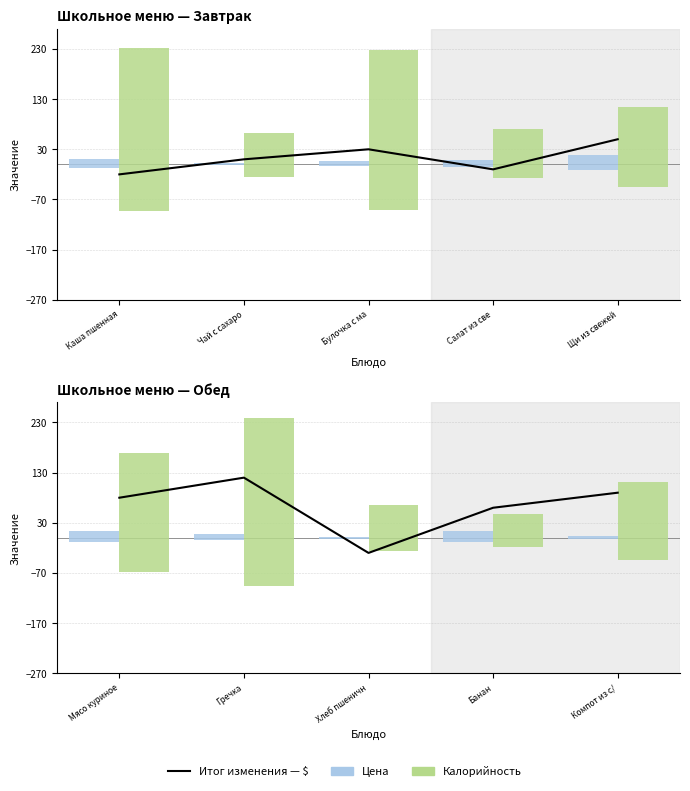

What is the total value across all series at Мясо куриное?

261.9